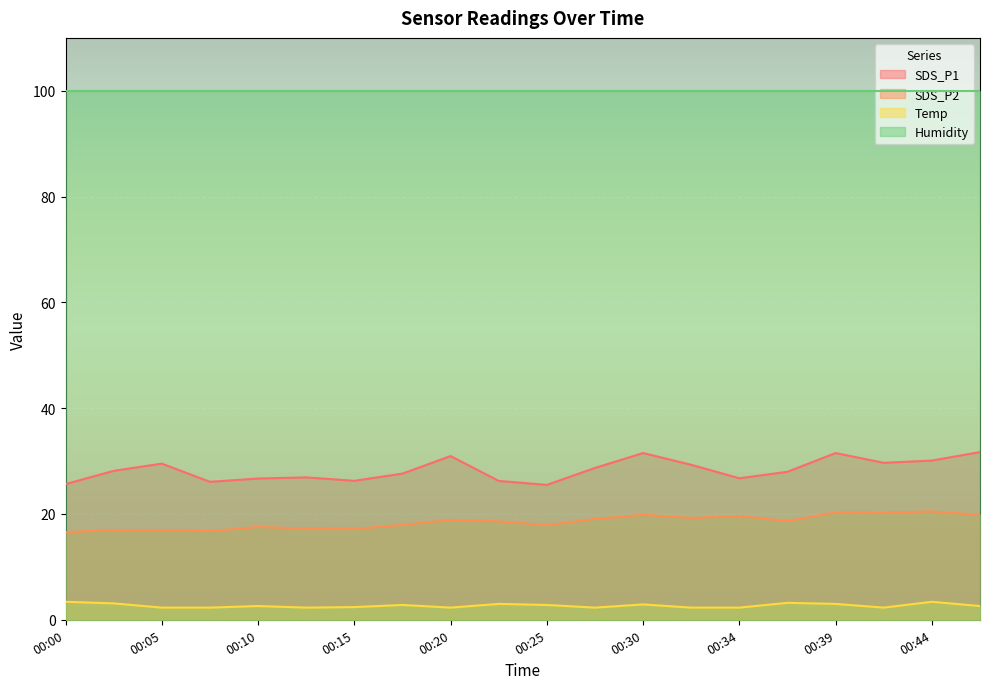

In SDS_P2, how many points are lower than both neighbors (excluding endpoints)?

6